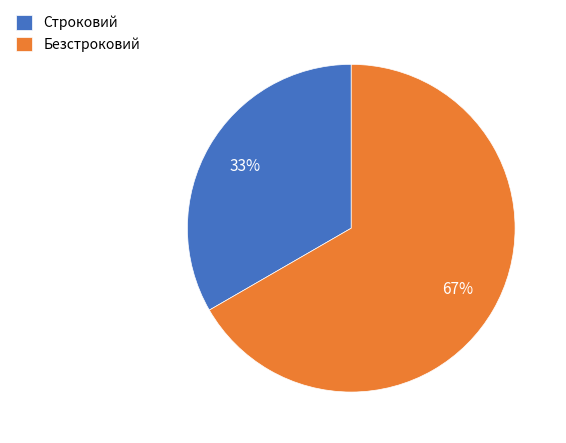

Is it true that Строковий is 33% of the pie?

True